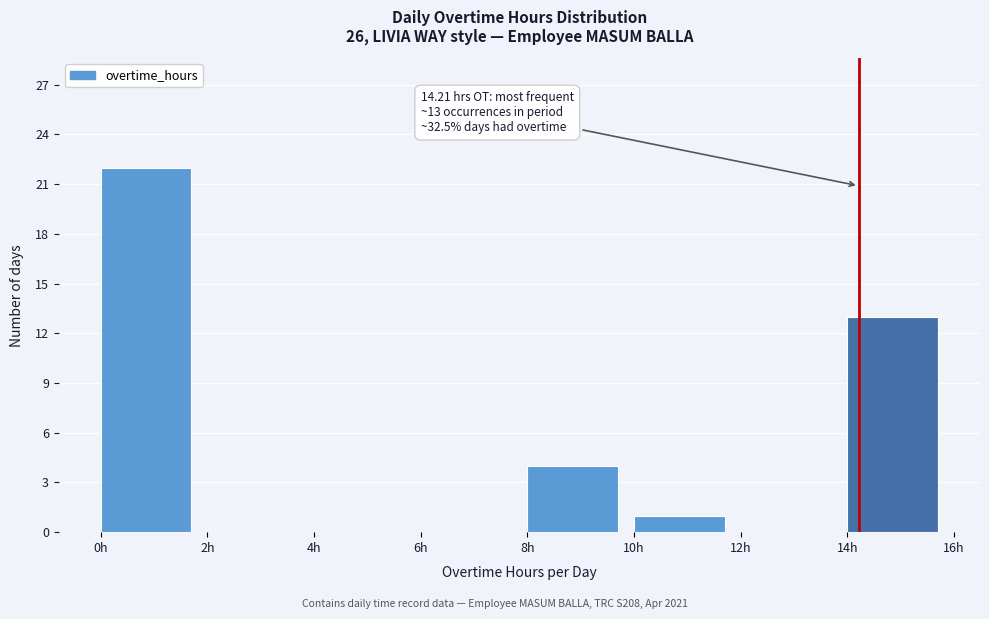

Over which range of the x-axis is the bar tallest?

0 to 2